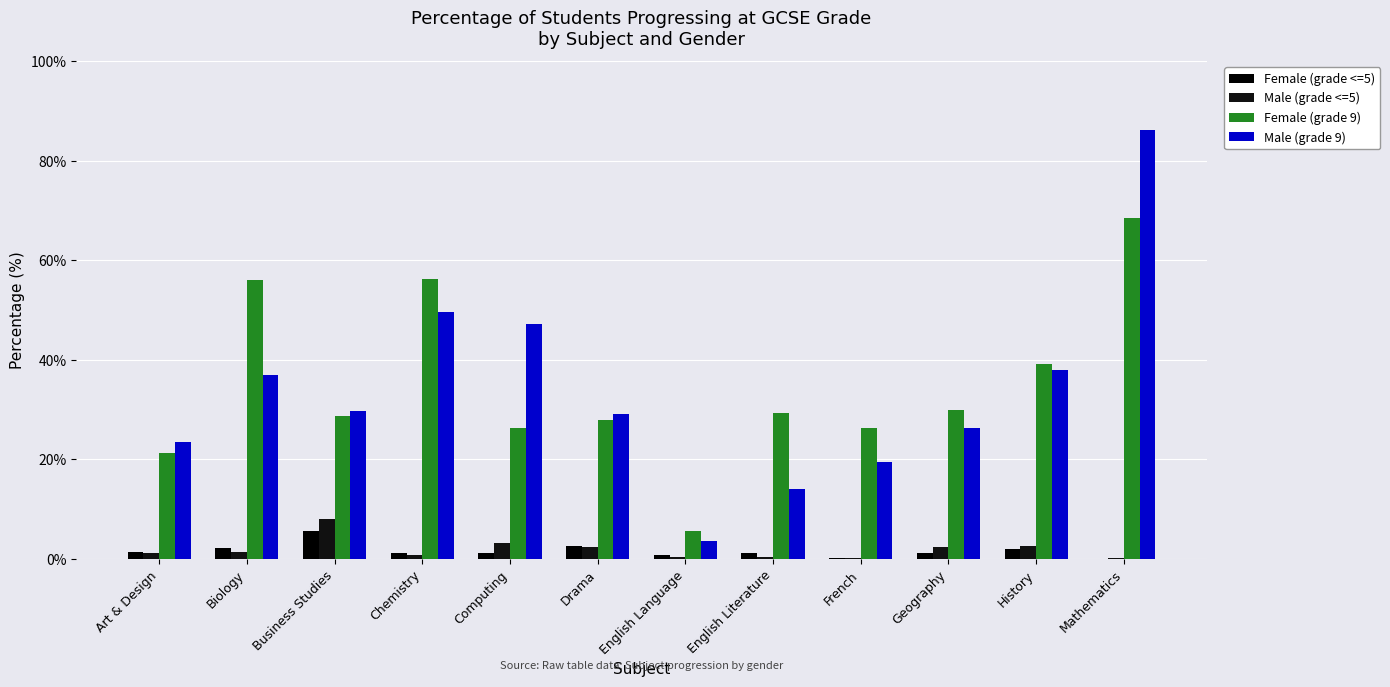

What is the difference between the Male (grade 9) values at Biology and Mathematics?

49.1